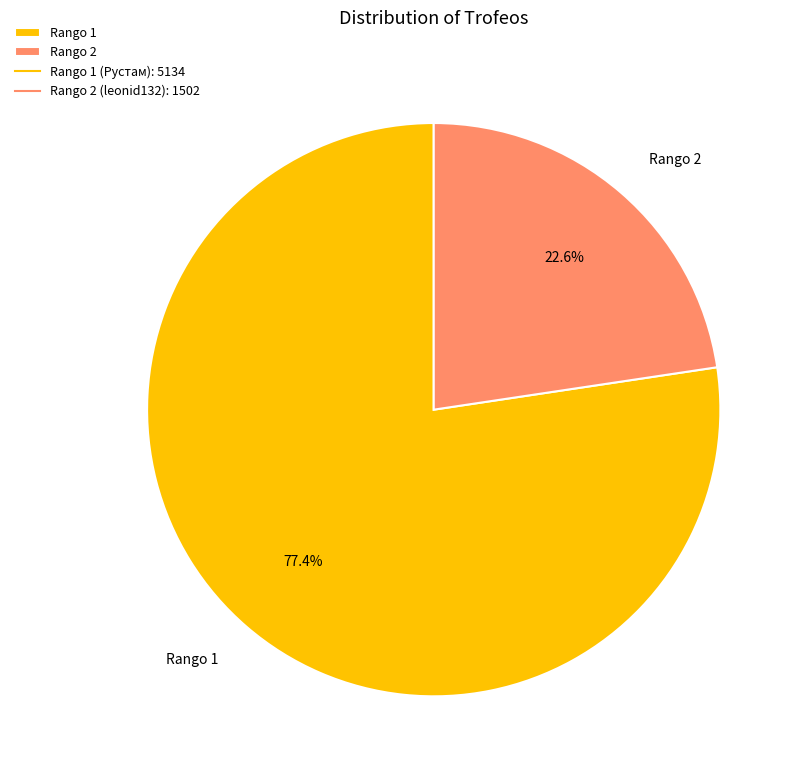

Approximately how many times larger is the value at Rango 1 compared to Rango 2?

3.4